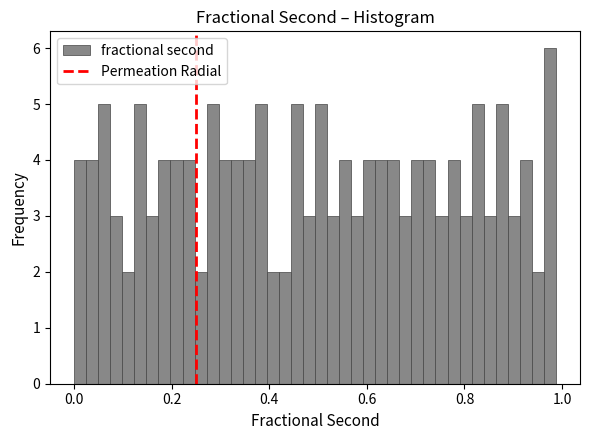

Around what value on the x-axis is the tallest bar? Give the approximate position of its centre, as read against the axis.

0.98